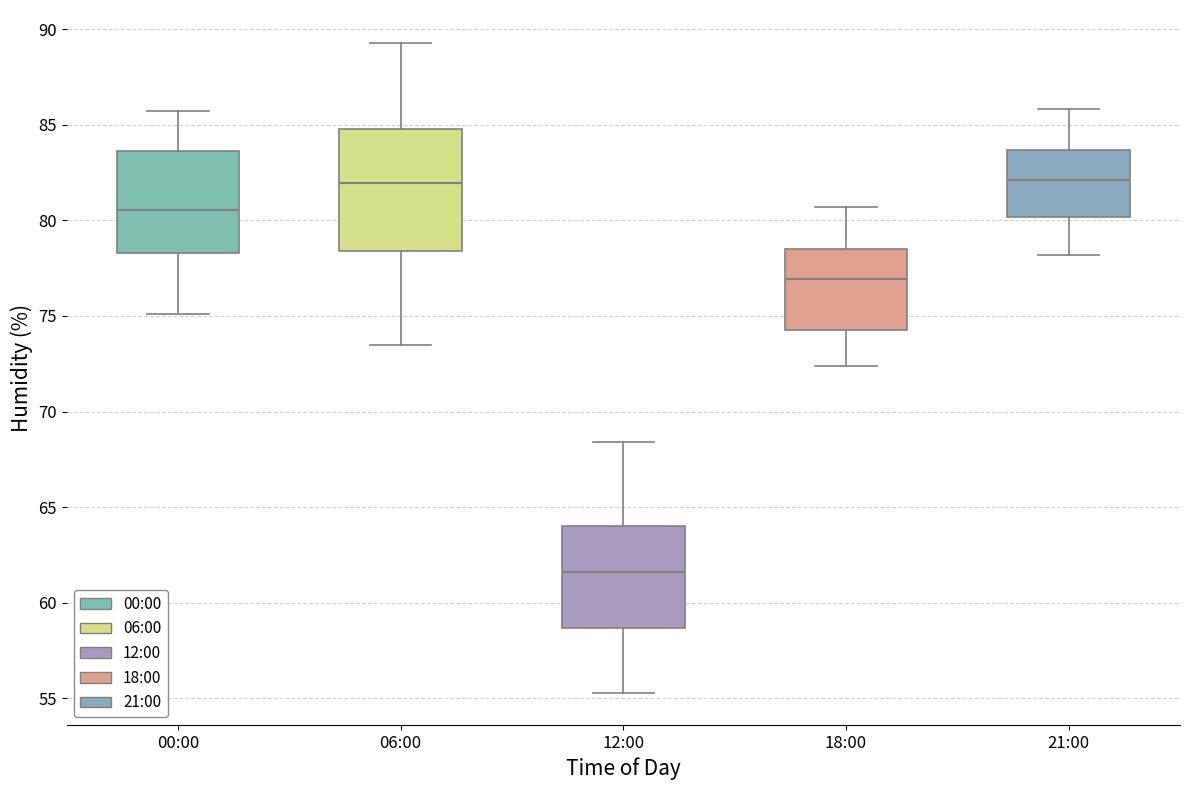

Reading left to right, read every box against the y-axis: the position of its median line, the range the box covers, and the ends of its whiskers. The values are not printed on the chart, so give them approximately, as read against the axis.

00:00: median 80.5, box 78.5 to 83.5, whiskers 75.0 to 85.5
06:00: median 82.0, box 78.5 to 85.0, whiskers 73.5 to 89.5
12:00: median 61.5, box 58.5 to 64.0, whiskers 55.5 to 68.5
18:00: median 77.0, box 74.5 to 78.5, whiskers 72.5 to 80.5
21:00: median 82.0, box 80.0 to 83.5, whiskers 78.0 to 86.0